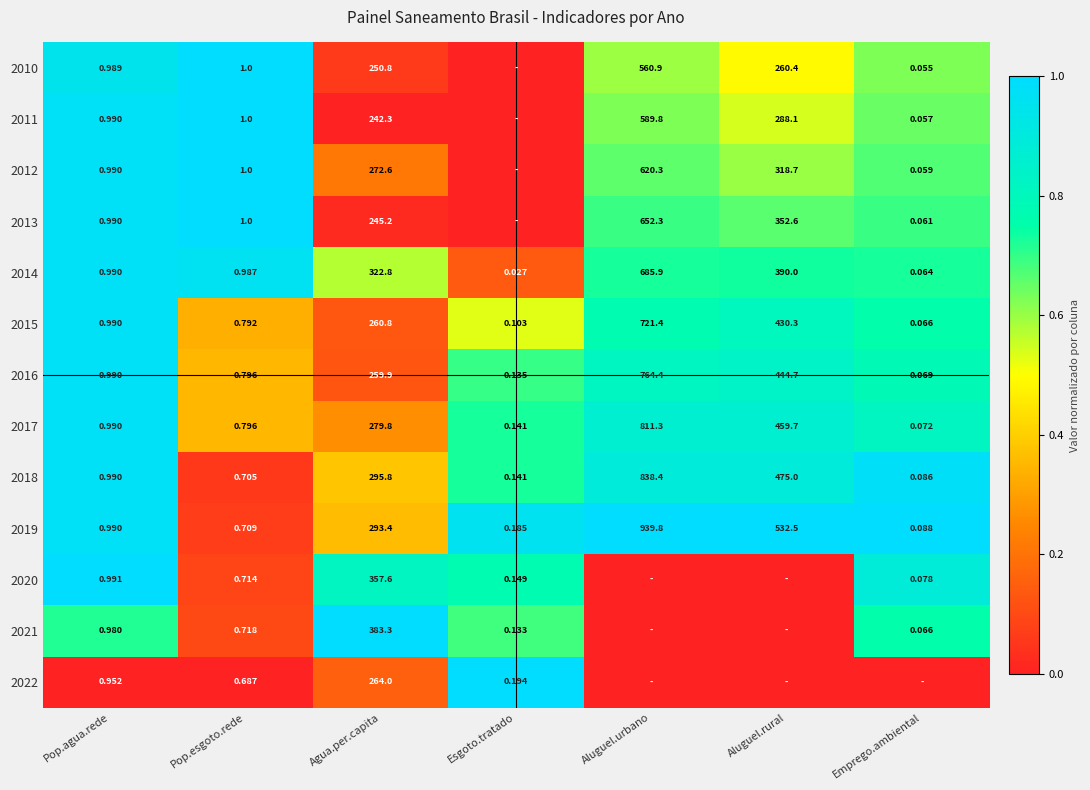

Is the value of 2012 at Pop.agua.rede greater than the value of 2016 at Aluguel.rural?

No